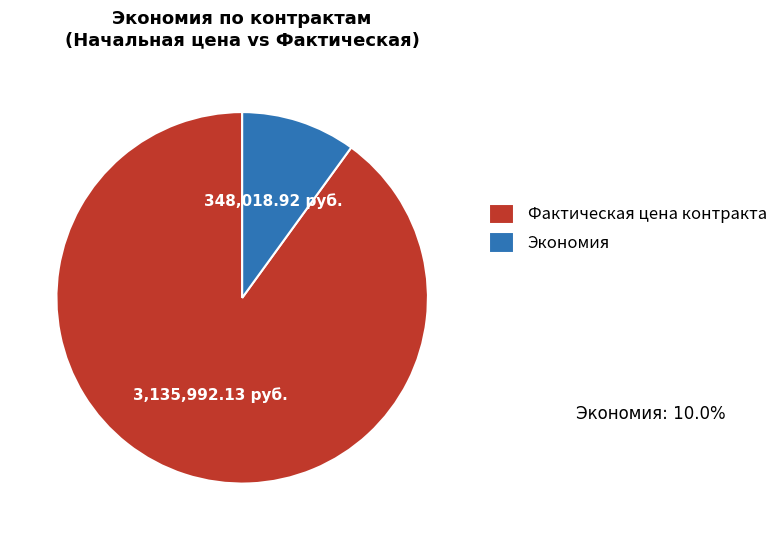

What is the majority slice?

Фактическая цена контракта